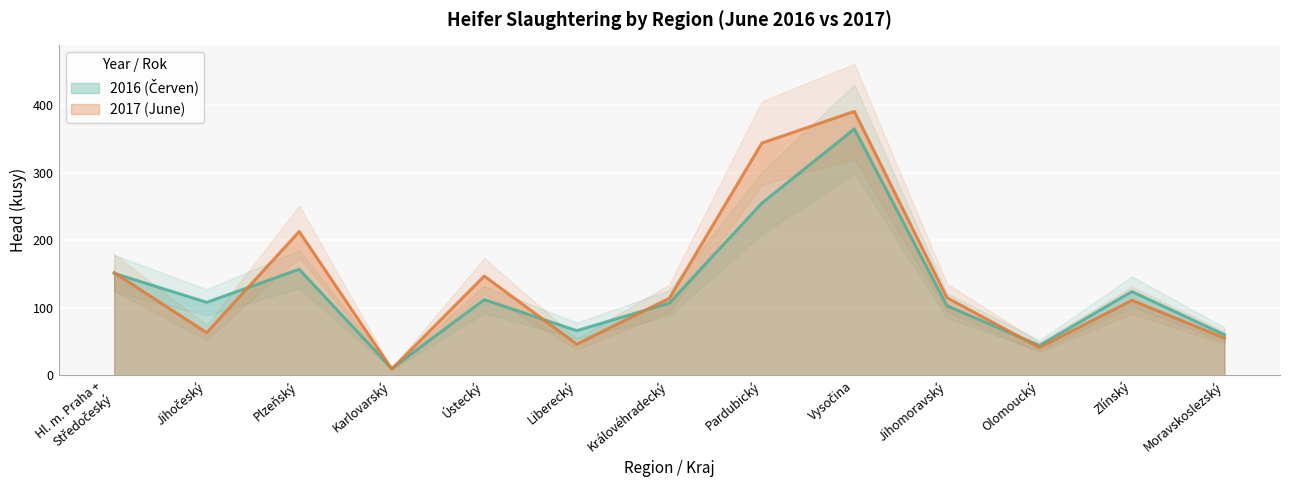

What is the sum of the 2017 (June) values at Karlovarský and Hl. m. Praha +
Středočeský?

161